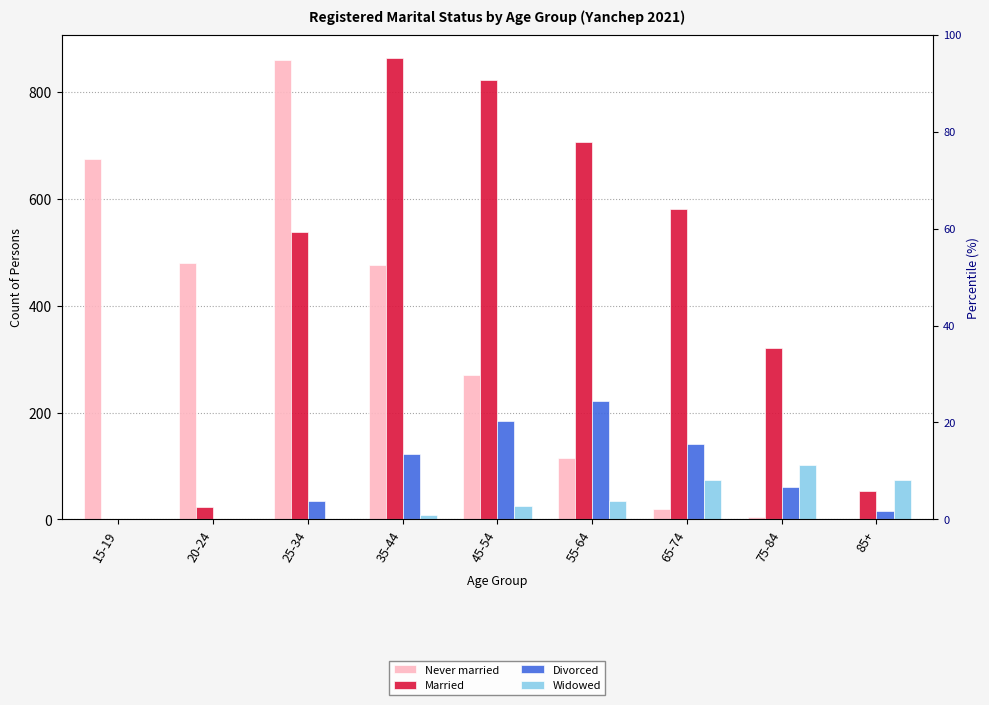

What is the label of the 1st bar from the left?

15-19